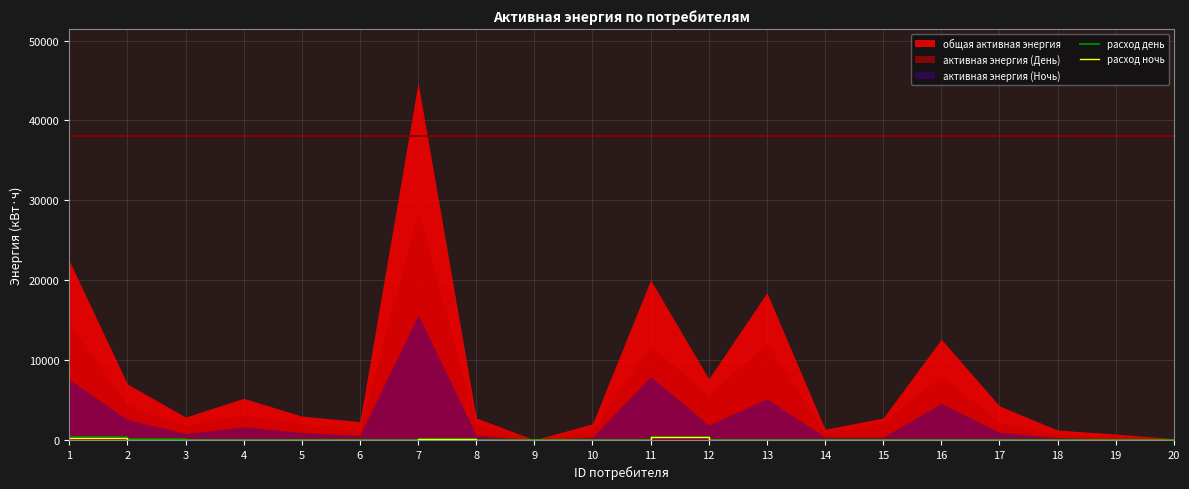

True or false: расход ночь has a value of -113 at 17.

False